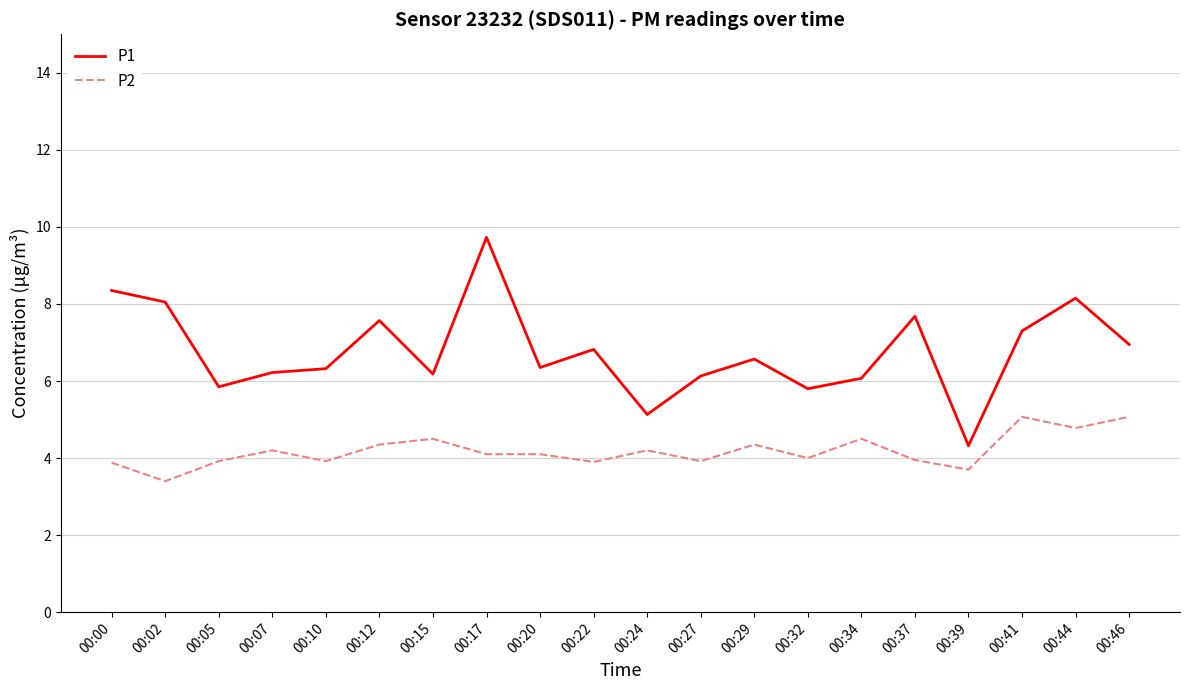

At 00:27, list the series in order from smallest to largest.

P2, P1